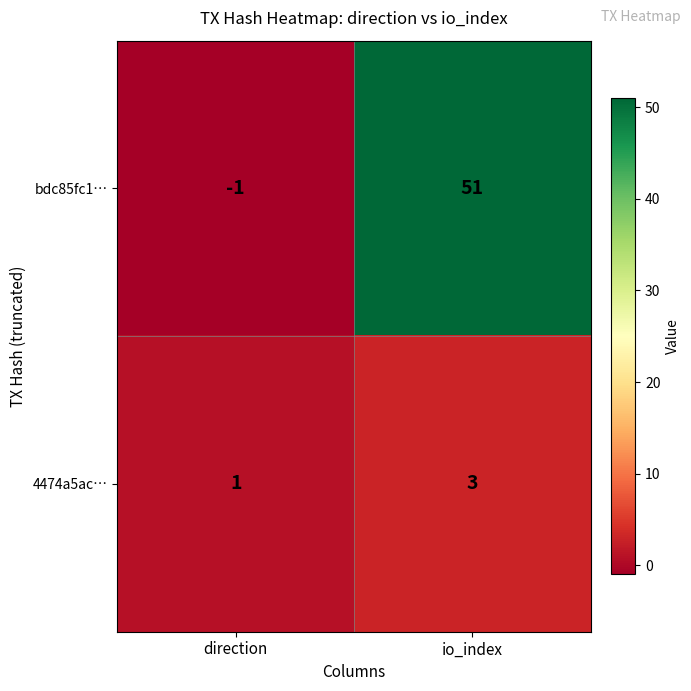

At which label does 4474a5ac… reach its peak?

io_index